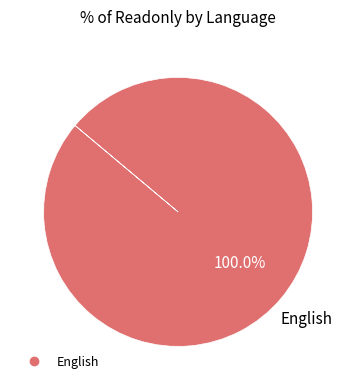

Is there a majority slice in this chart?

Yes